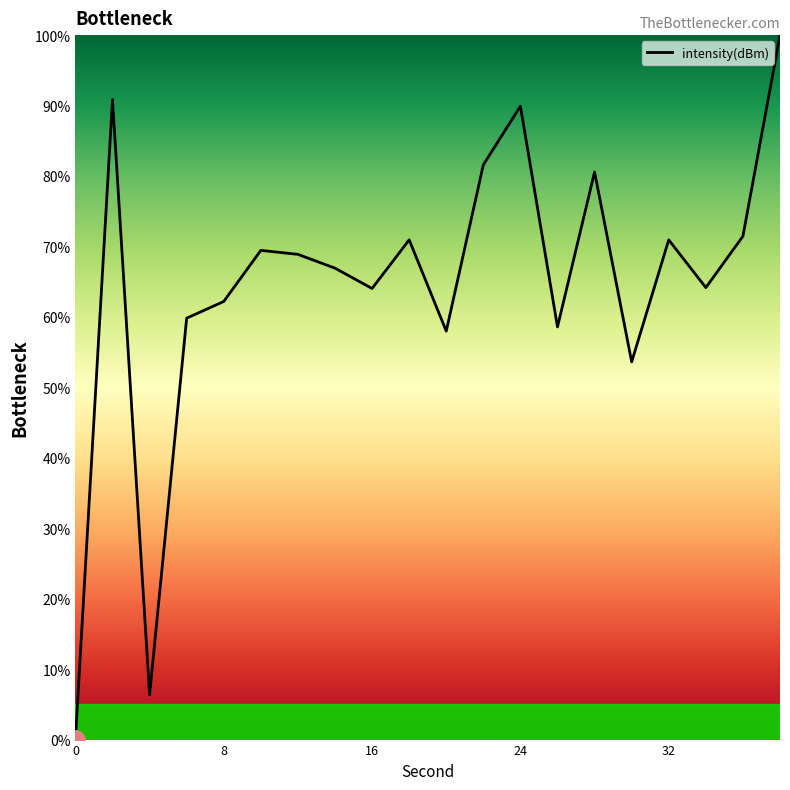

Is this an area chart (filled region under the line)?

No